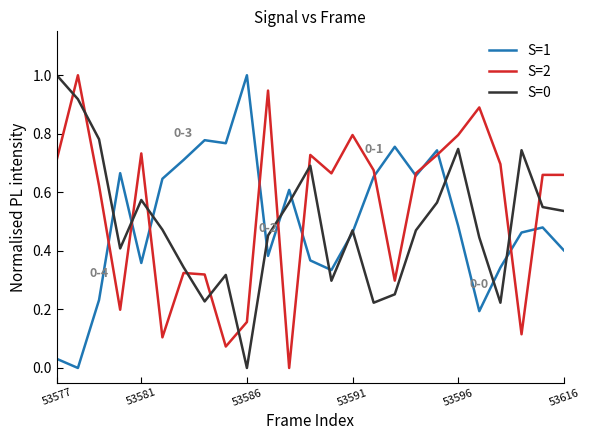

Which series ends up on top after the final intersection of S=0 and S=2?

S=2